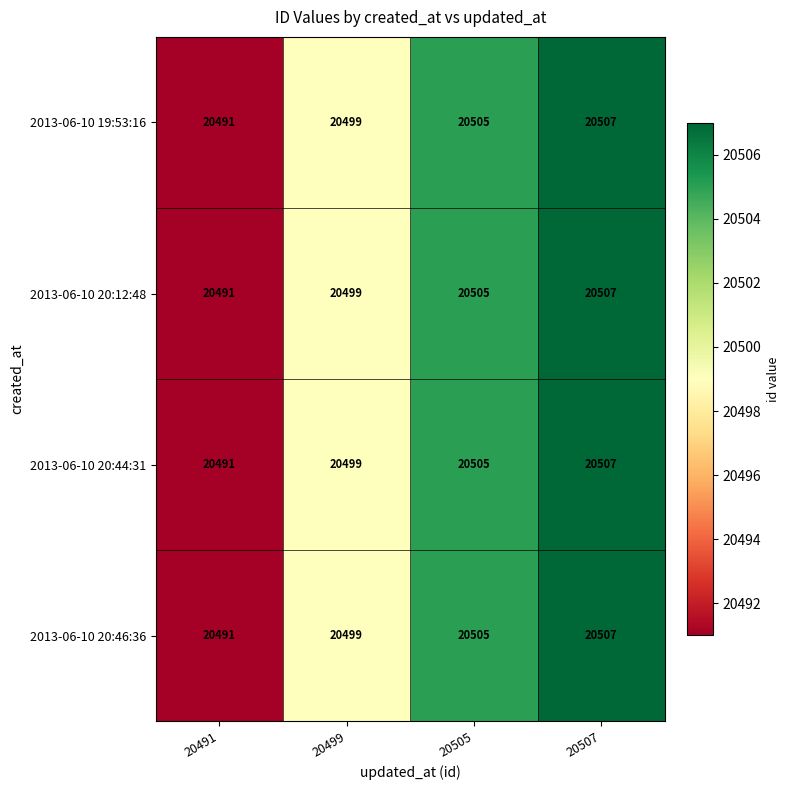

List the labels in order of 2013-06-10 20:12:48 value, smallest first.

20491, 20499, 20505, 20507